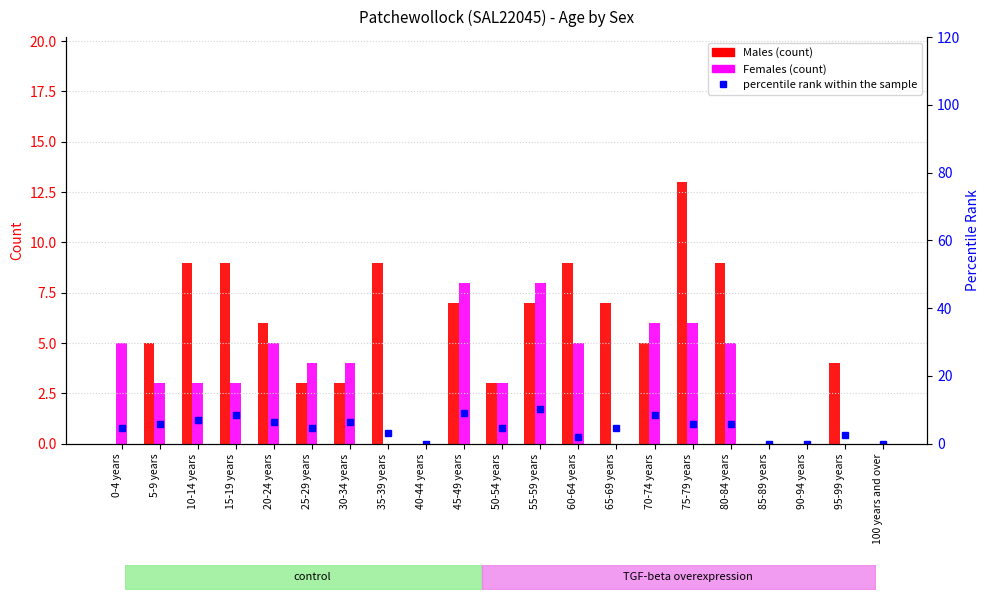

What are all the series names shown in the legend?

Males, Females, percentile rank within the sample